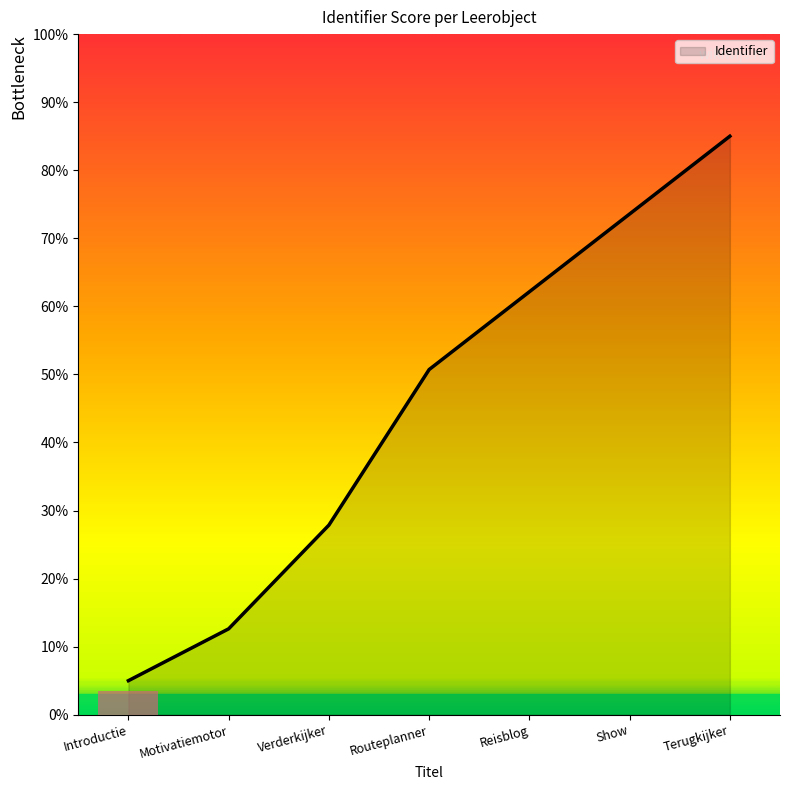

What position from the right is Routeplanner?

4